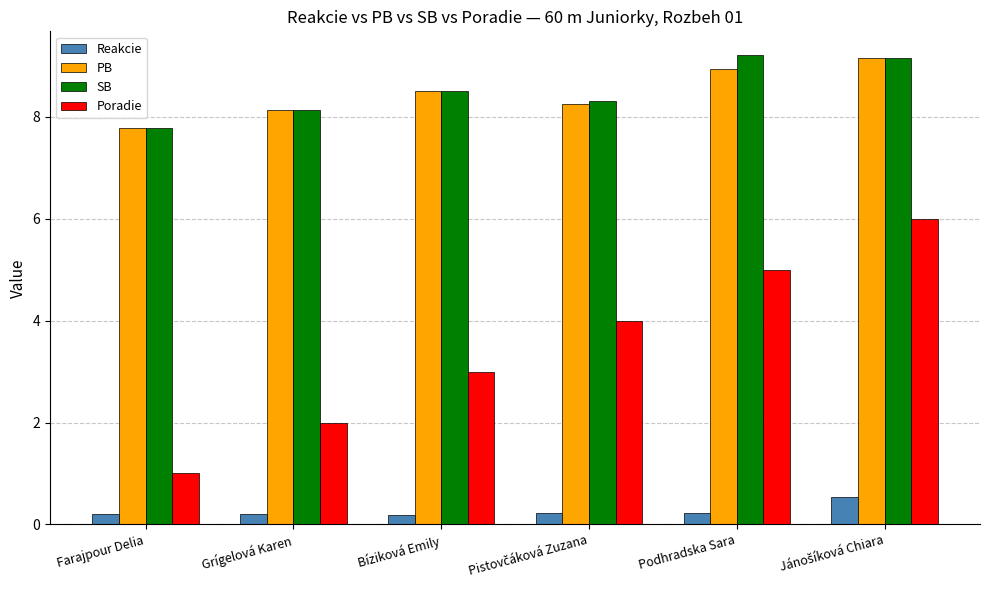

What value does the Reakcie series have at Grígelová Karen?

0.2